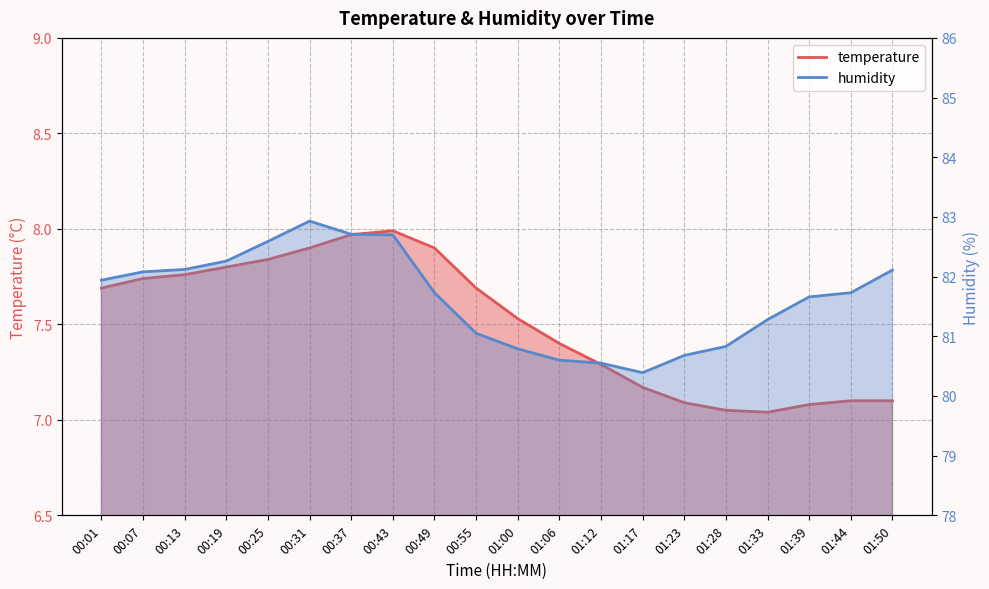

Which series has the largest total across all categories?

humidity